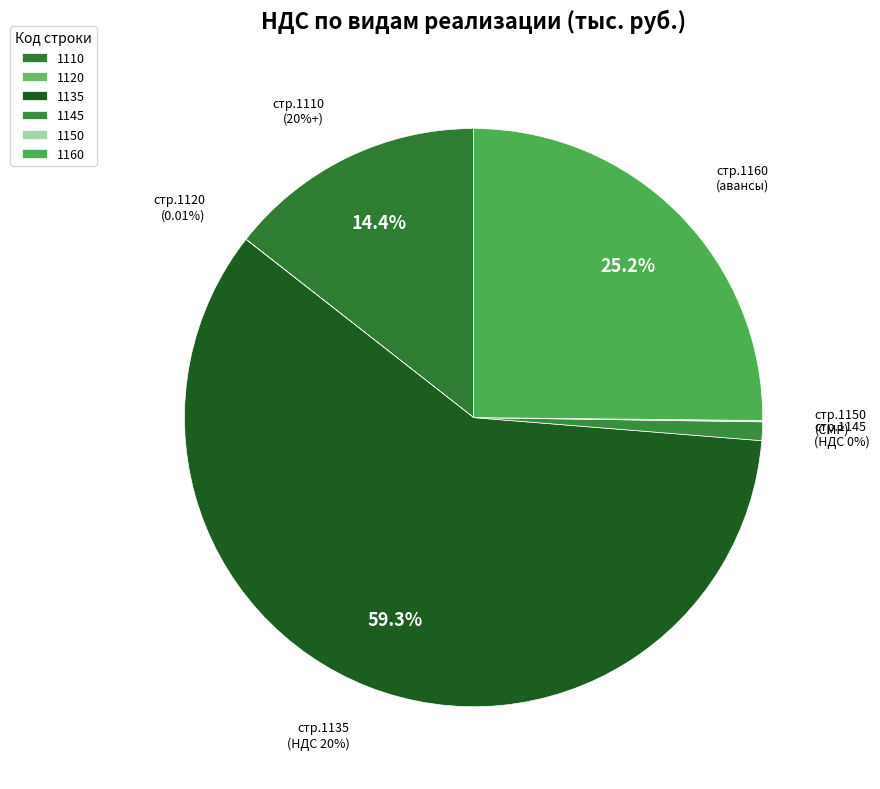

Which category has the biggest portion of the pie?

1135